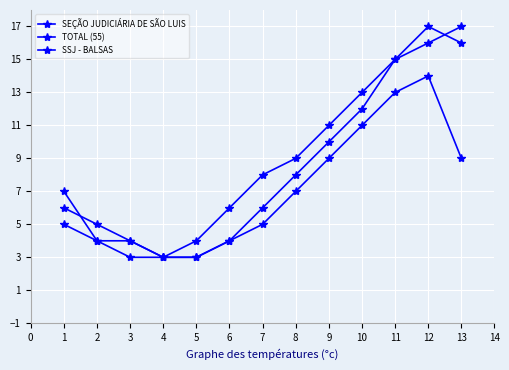

True or false: TOTAL (55) and SSJ - BALSAS cross at least once.

True